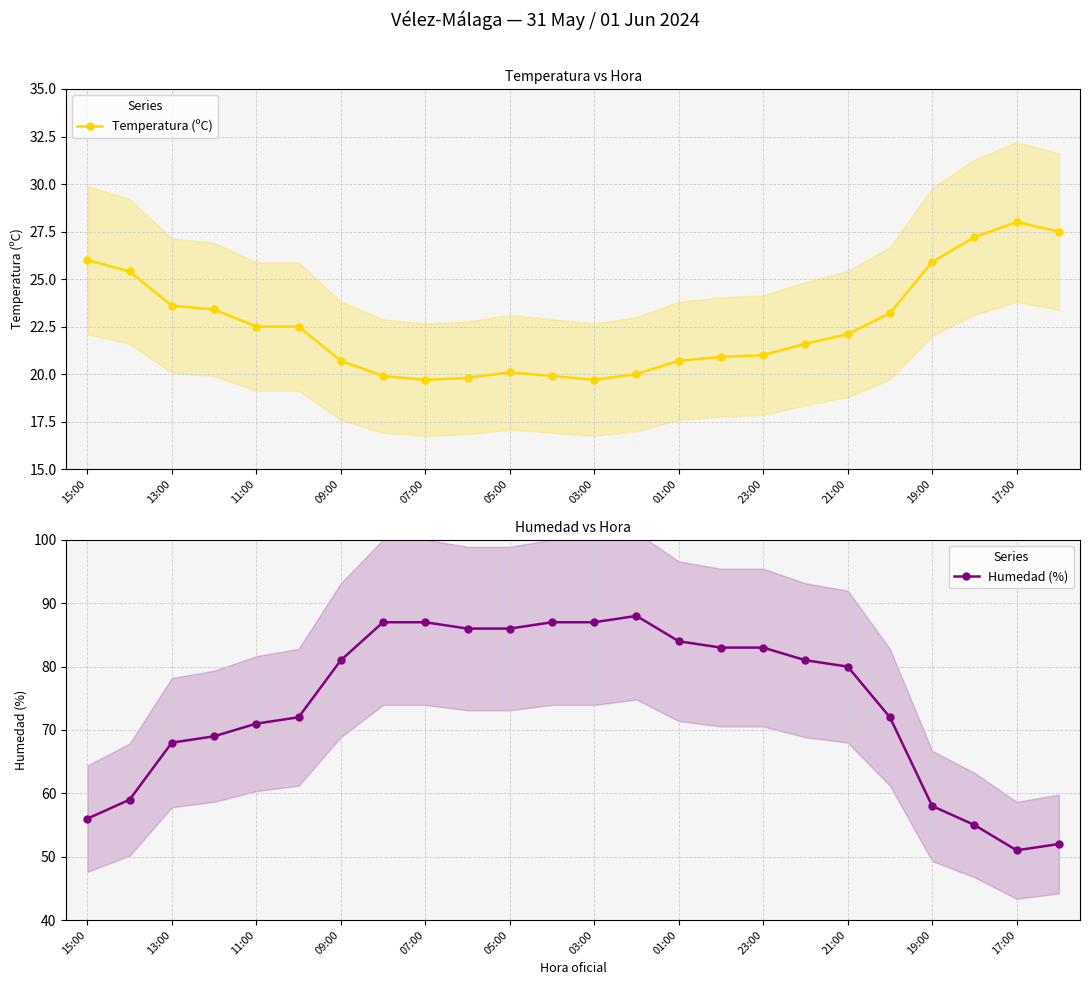

Which category has the highest value in the Temperatura (ºC) series?

17:00